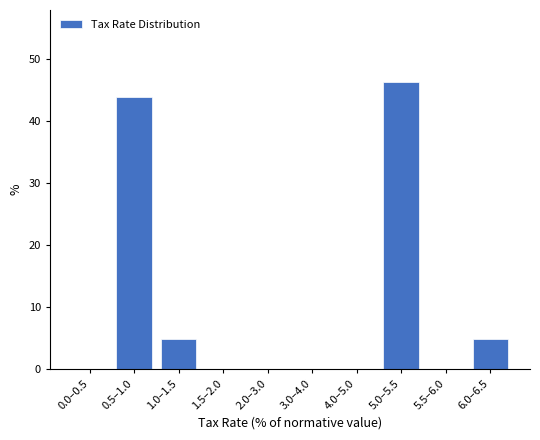

Reading left to right, extract all data points from this chart.

0.0–0.5=0.0	0.5–1.0=43.9	1.0–1.5=4.9	1.5–2.0=0.0	2.0–3.0=0.0	3.0–4.0=0.0	4.0–5.0=0.0	5.0–5.5=46.3	5.5–6.0=0.0	6.0–6.5=4.9